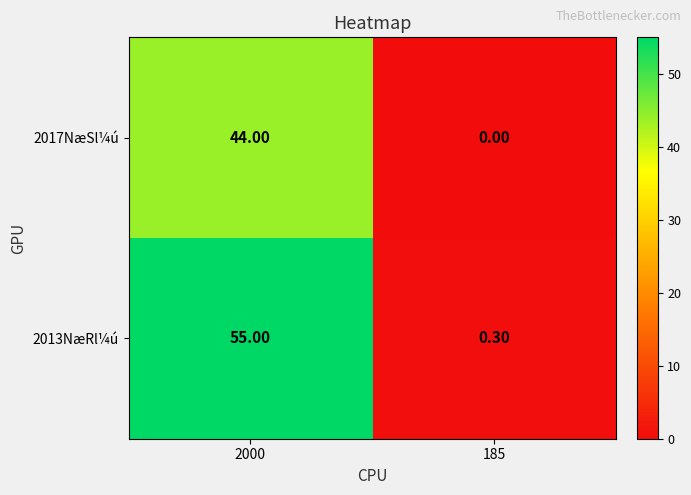

Which series changed the most between 2000 and 185?

2013NæRl¼ú